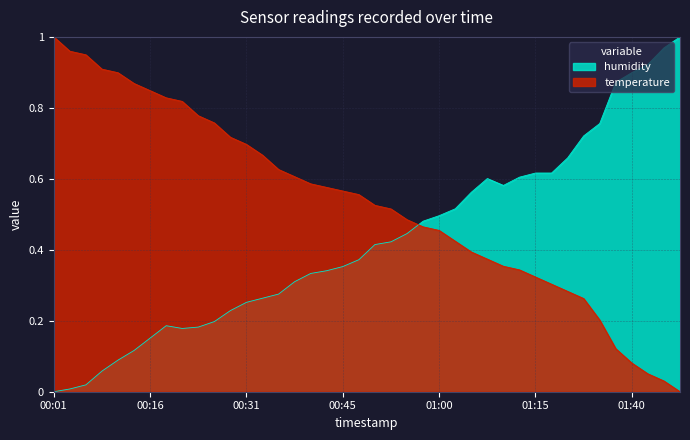

What is the label of the 32nd point from the right?

00:21